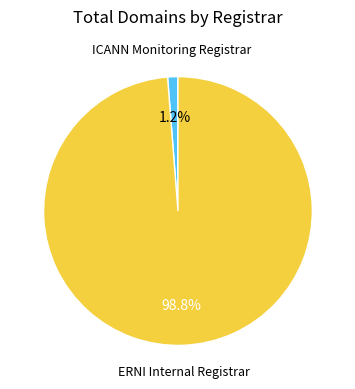

To the nearest percent, what is the average slice percentage?

50%